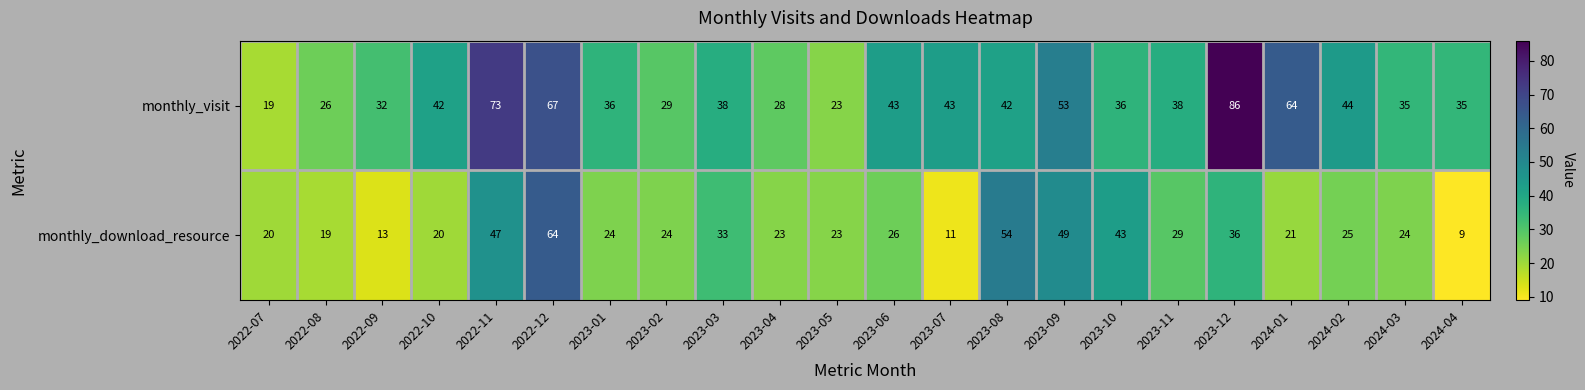

The monthly_visit series shows 43 at 2023-06. True or false?

True